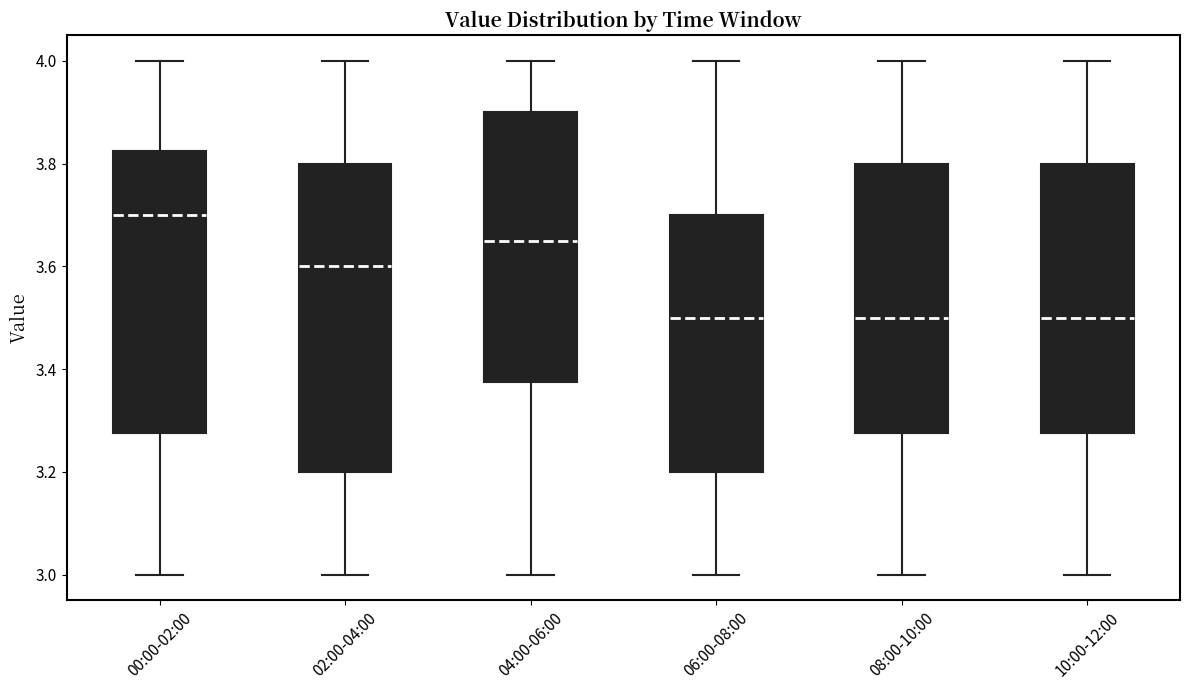

Reading left to right, read every box against the y-axis: the position of its median line, the range the box covers, and the ends of its whiskers. The values are not printed on the chart, so give them approximately, as read against the axis.

00:00-02:00: median 3.70, box 3.28 to 3.82, whiskers 3.00 to 4.00
02:00-04:00: median 3.60, box 3.20 to 3.80, whiskers 3.00 to 4.00
04:00-06:00: median 3.66, box 3.38 to 3.90, whiskers 3.00 to 4.00
06:00-08:00: median 3.50, box 3.20 to 3.70, whiskers 3.00 to 4.00
08:00-10:00: median 3.50, box 3.28 to 3.80, whiskers 3.00 to 4.00
10:00-12:00: median 3.50, box 3.28 to 3.80, whiskers 3.00 to 4.00